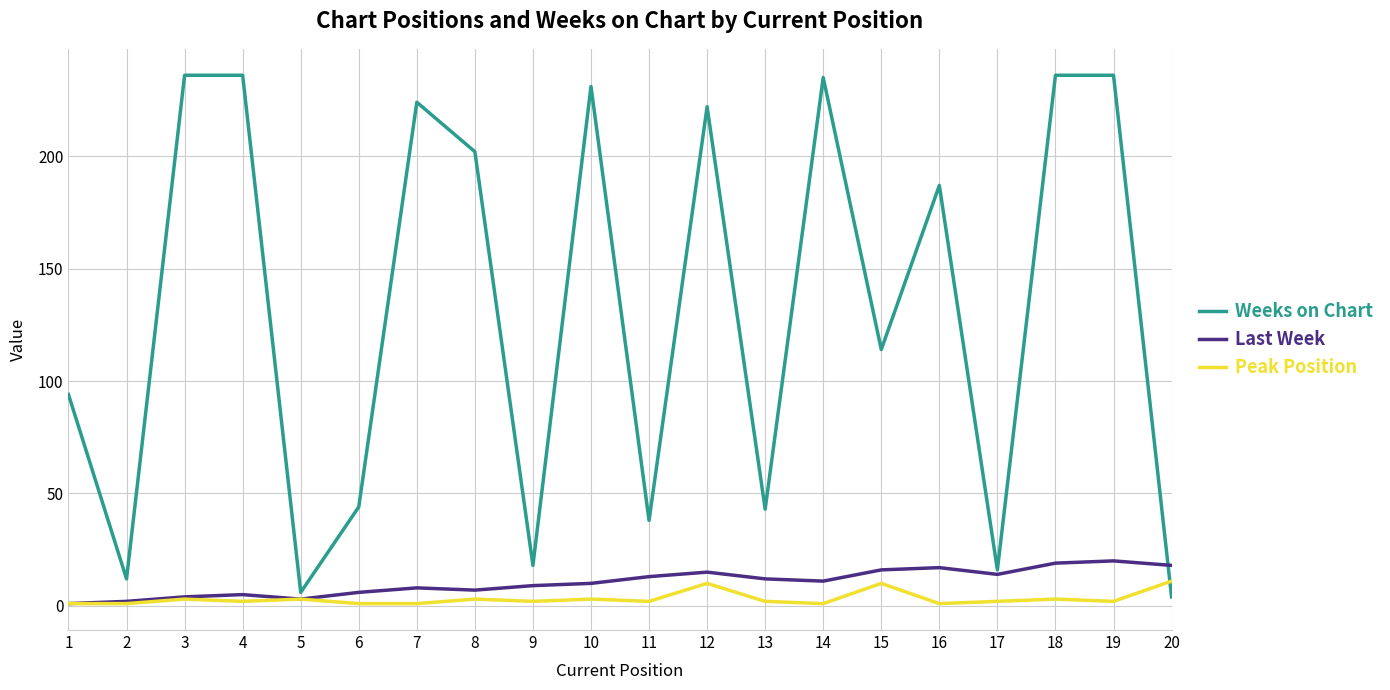

Is the value of Last Week at 1 greater than the value of Weeks on Chart at 11?

No